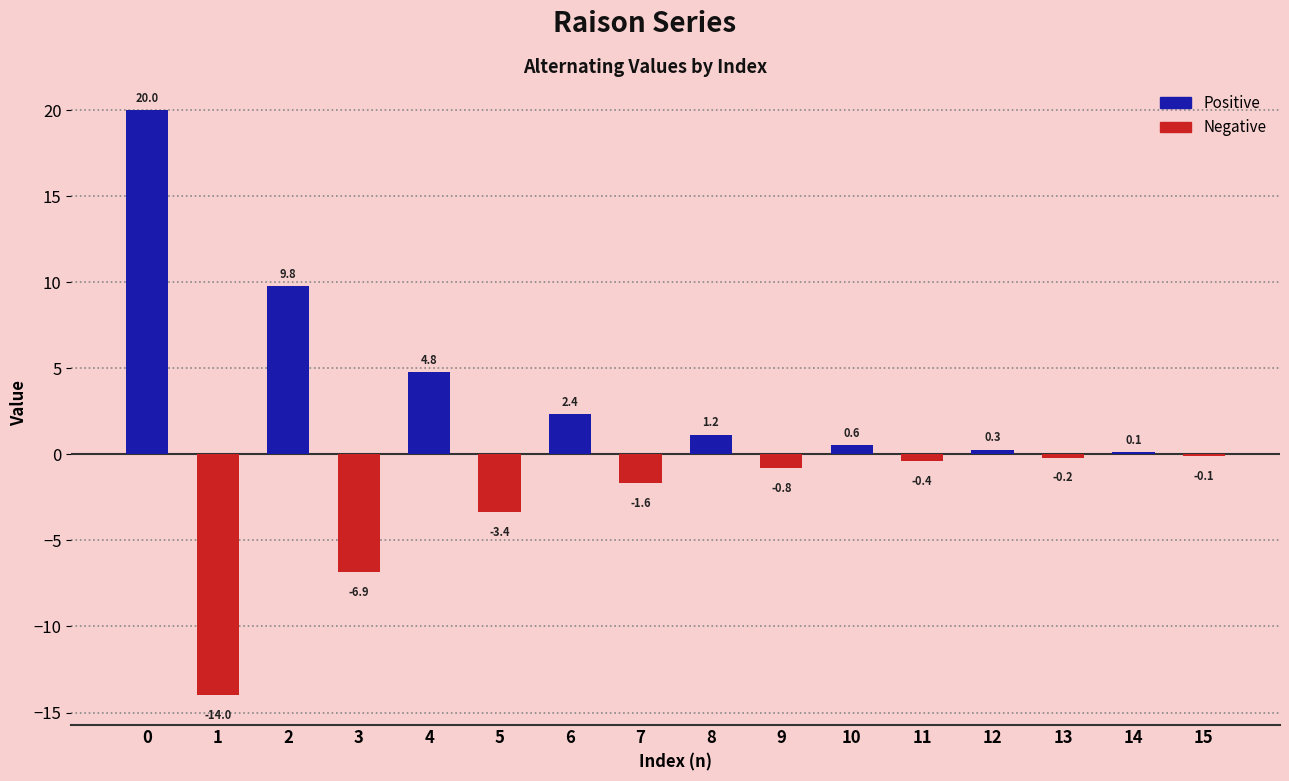

The chart shows a value of -3.4 at 5. True or false?

True